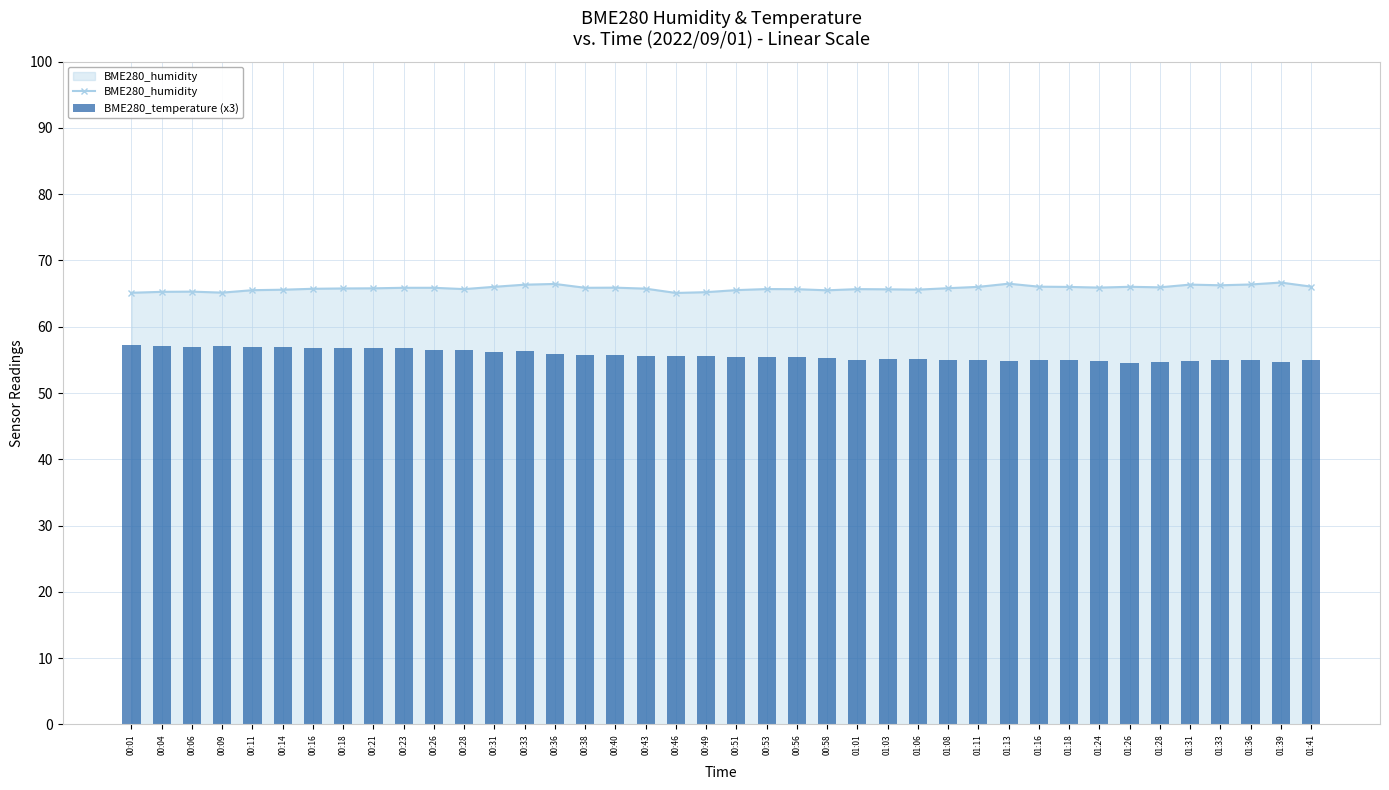

Reading left to right, transcribe all the data shown in this chart.

BME280_humidity: 00:01=65.1	00:04=65.3	00:06=65.3	00:09=65.2	00:11=65.5	00:14=65.6	00:16=65.7	00:18=65.8	00:21=65.8	00:23=65.9	00:26=65.9	00:28=65.7	00:31=66.0	00:33=66.3	00:36=66.5	00:38=65.9	00:40=65.9	00:43=65.8	00:46=65.1	00:49=65.2	00:51=65.5	00:53=65.7	00:56=65.7	00:58=65.5	01:01=65.7	01:03=65.7	01:06=65.6	01:08=65.8	01:11=66.0	01:13=66.5	01:16=66.0	01:18=66.0	01:24=65.9	01:26=66.0	01:28=66.0	01:31=66.4	01:33=66.3	01:36=66.4	01:39=66.7	01:41=66.1
BME280_temperature (x3): 00:01=57.2	00:04=57.1	00:06=57.0	00:09=57.1	00:11=57.0	00:14=57.0	00:16=56.8	00:18=56.8	00:21=56.8	00:23=56.7	00:26=56.5	00:28=56.4	00:31=56.2	00:33=56.3	00:36=55.9	00:38=55.8	00:40=55.7	00:43=55.6	00:46=55.7	00:49=55.5	00:51=55.5	00:53=55.4	00:56=55.5	00:58=55.3	01:01=55.0	01:03=55.1	01:06=55.2	01:08=55.0	01:11=55.0	01:13=54.8	01:16=54.9	01:18=54.9	01:24=54.8	01:26=54.6	01:28=54.7	01:31=54.8	01:33=55.0	01:36=55.0	01:39=54.7	01:41=55.0